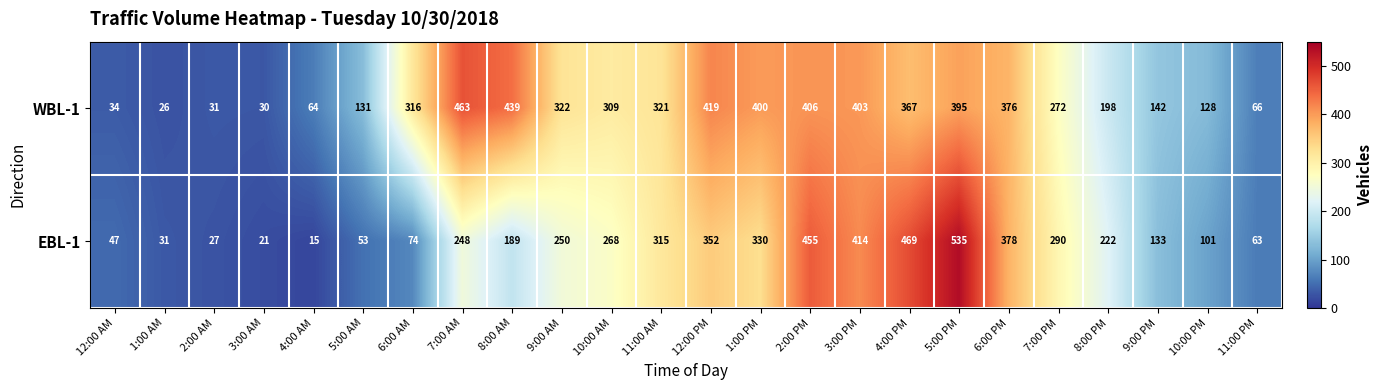

At which category is the sum across all series the highest?

5:00 PM